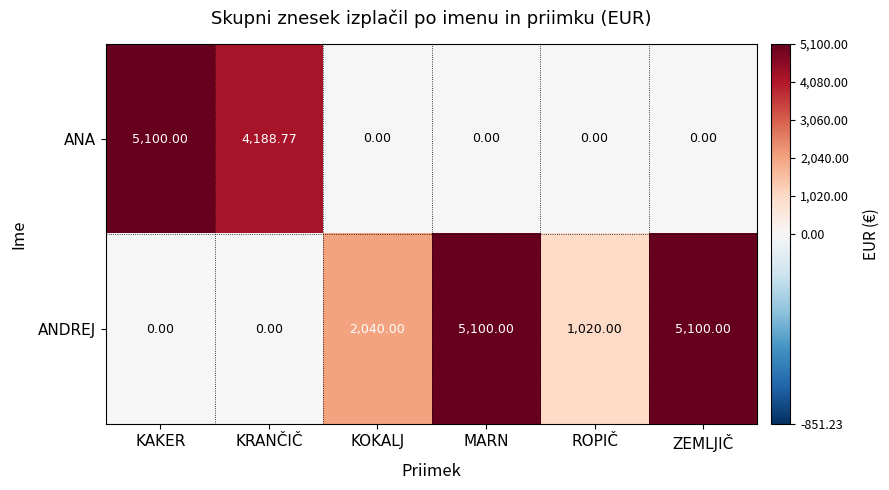

Between KOKALJ and ZEMLJIČ, which series saw the biggest shift?

ANDREJ